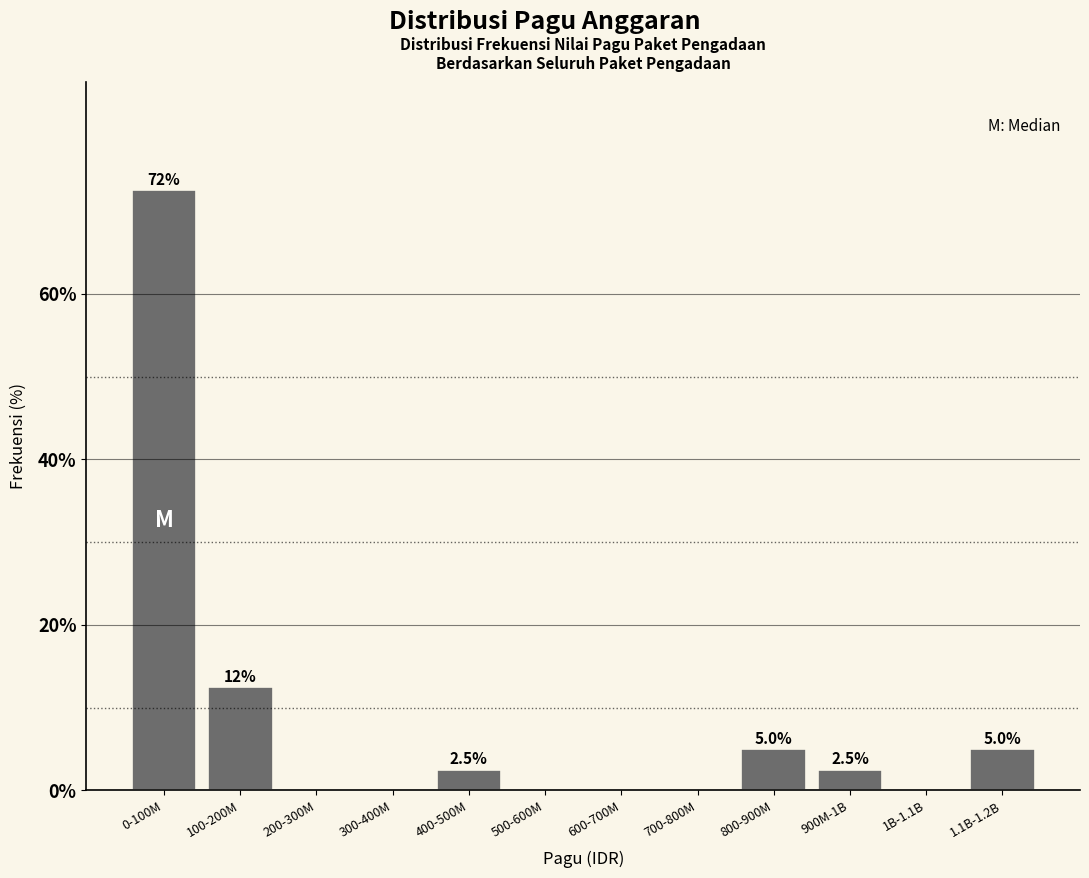

Reading left to right, transcribe all the data shown in this chart.

0-100M=72.5	100-200M=12.5	200-300M=0.0	300-400M=0.0	400-500M=2.5	500-600M=0.0	600-700M=0.0	700-800M=0.0	800-900M=5.0	900M-1B=2.5	1B-1.1B=0.0	1.1B-1.2B=5.0